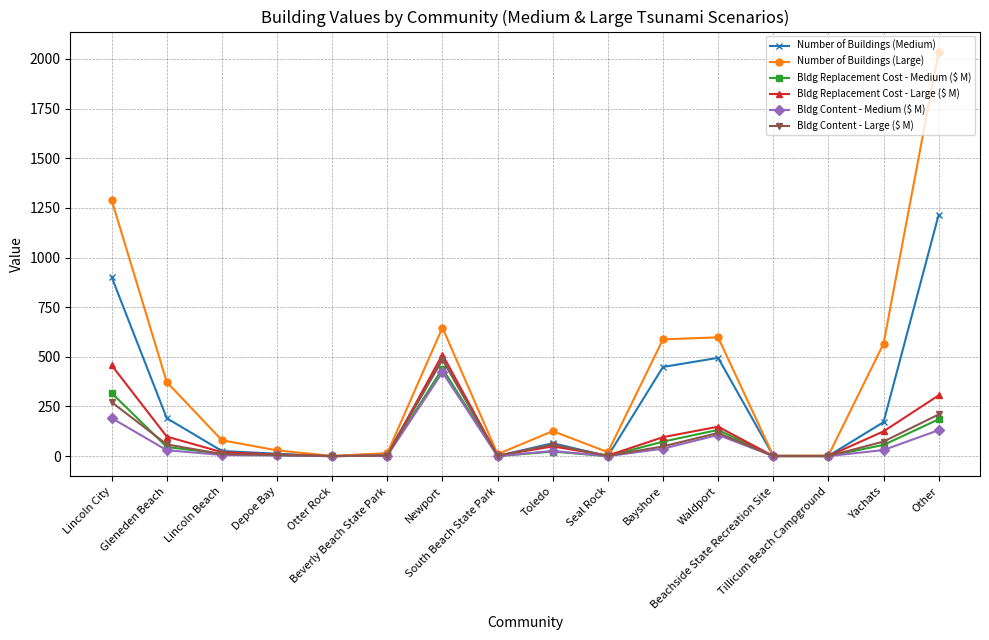

Which series has the widest spread of values?

Number of Buildings (Large)